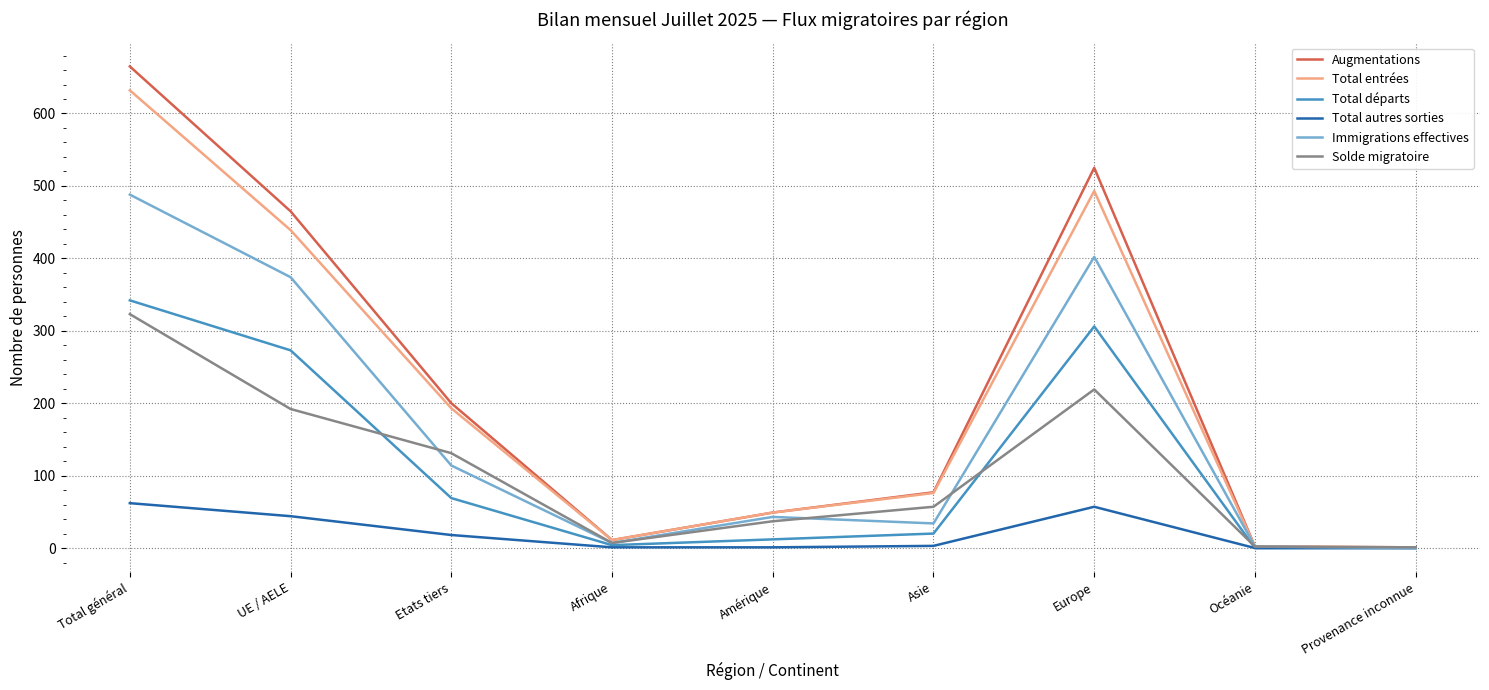

Is the value of Immigrations effectives at Amérique greater than the value of Solde migratoire at Provenance inconnue?

Yes